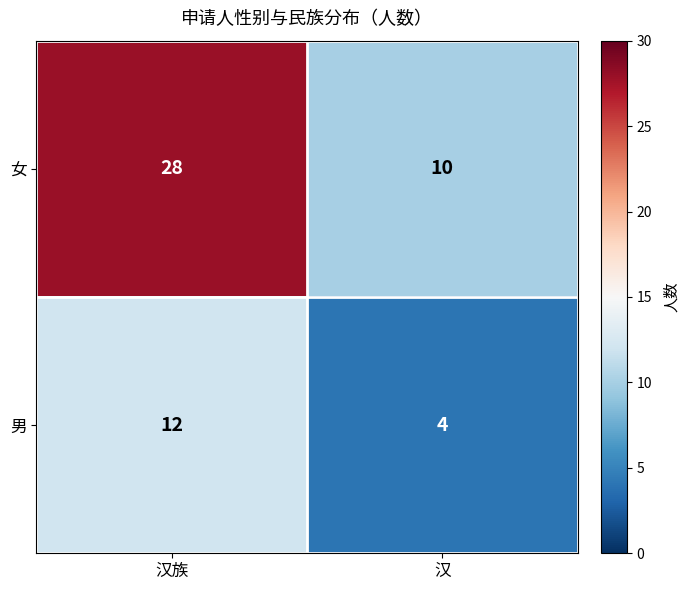

What is the smallest value displayed?

4